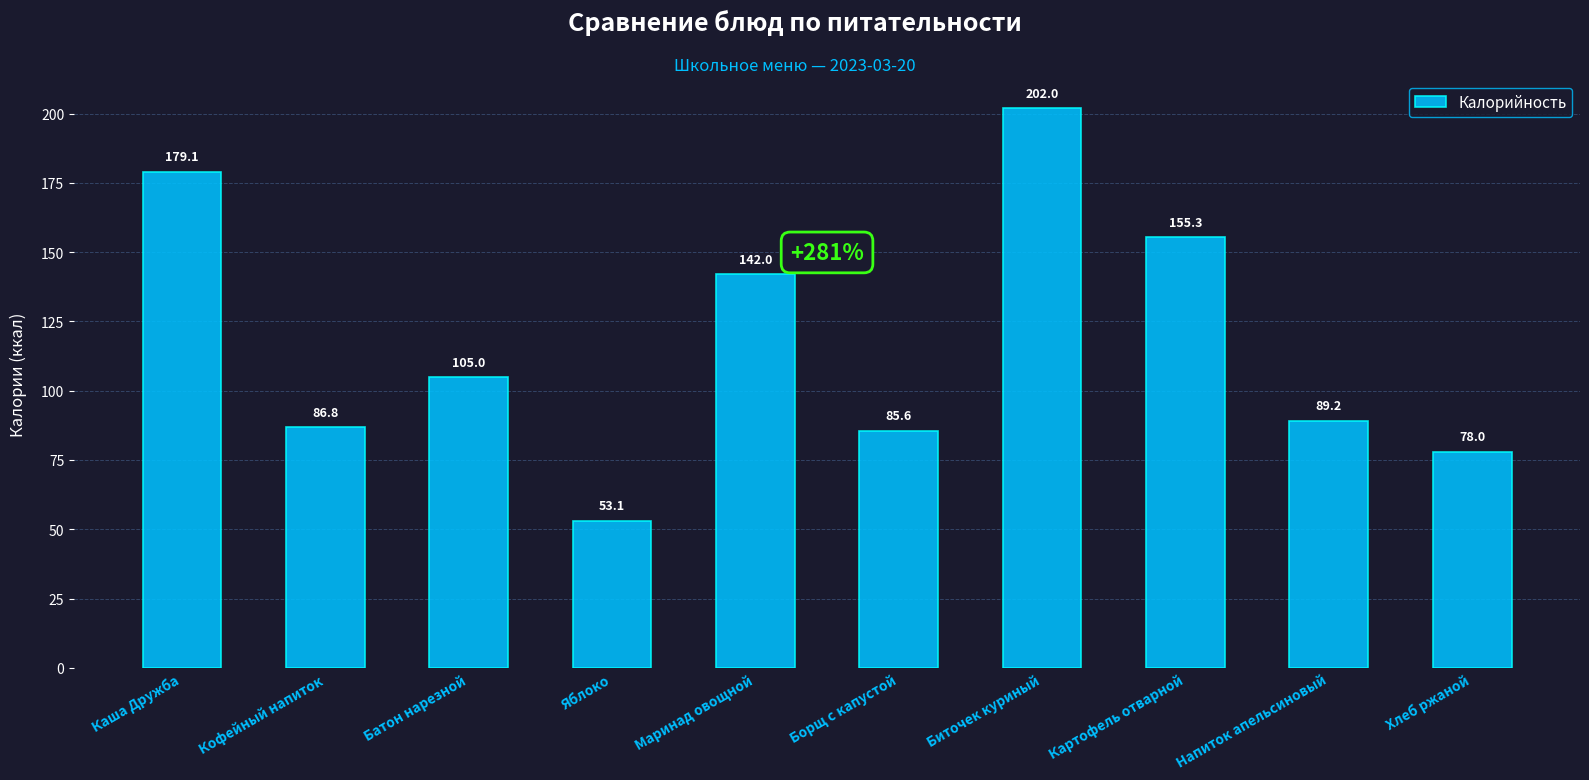

What is the average value?

117.6